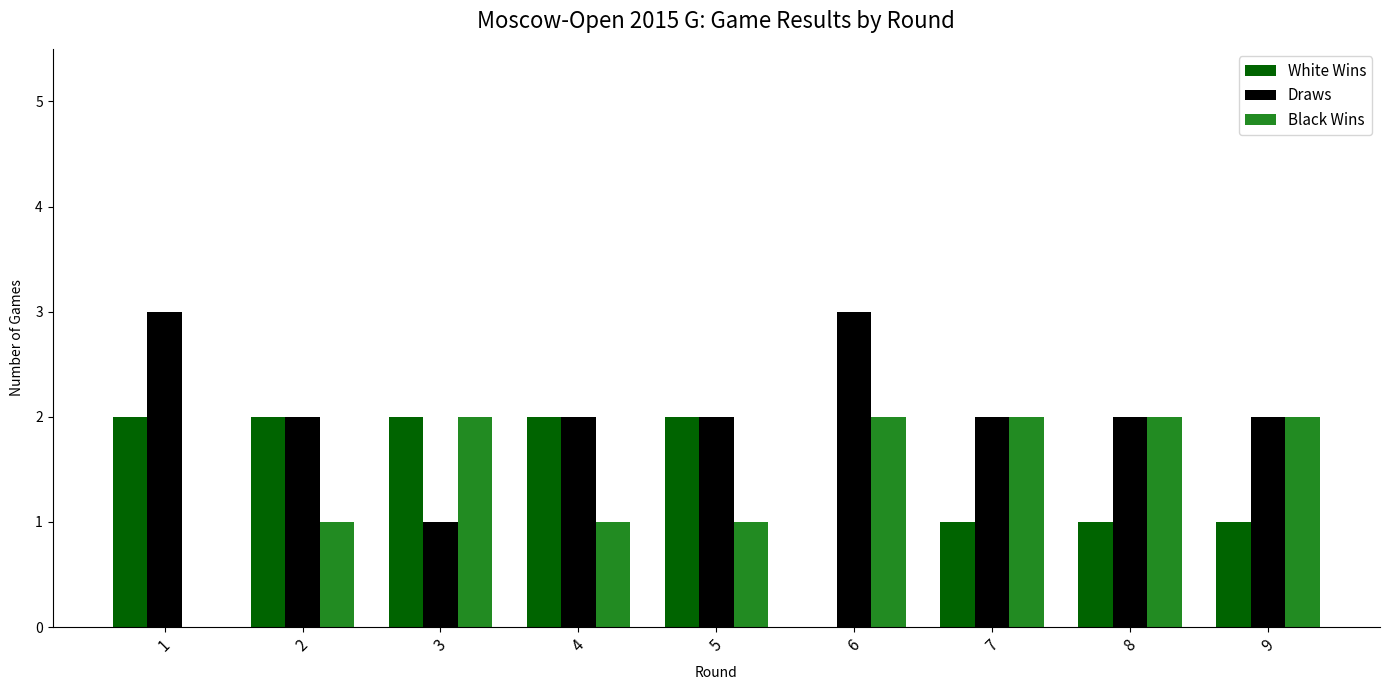

Count the Black Wins values in the range 1 to 2.

8